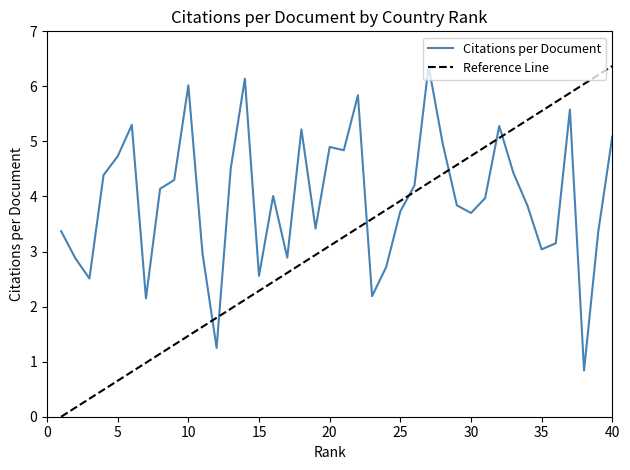

True or false: Reference Line and Citations per Document cross at least once.

True